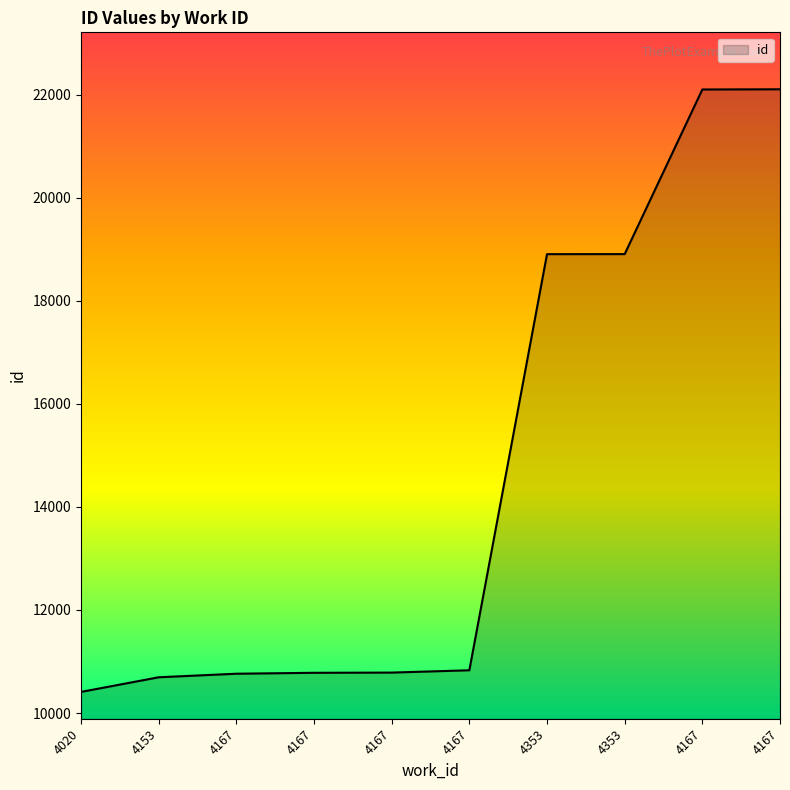

What is the difference between the second highest and second lowest values?

11408